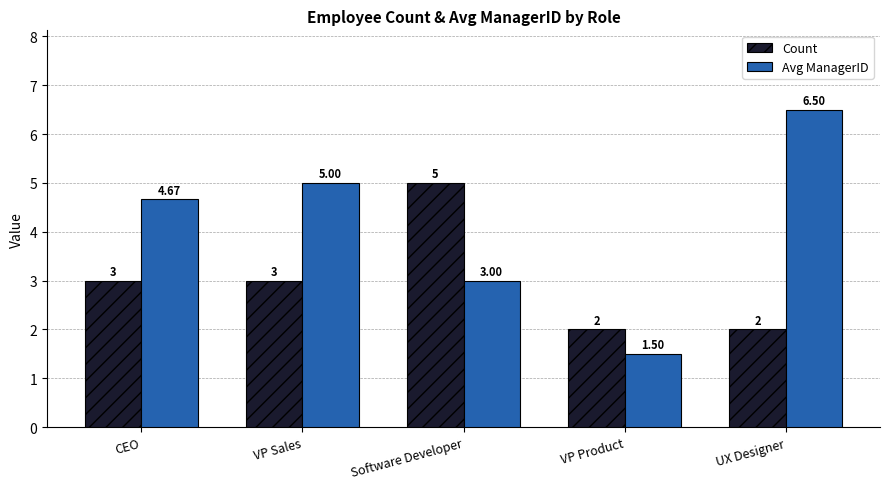

List the series in order of their overall mean, highest first.

Avg ManagerID, Count